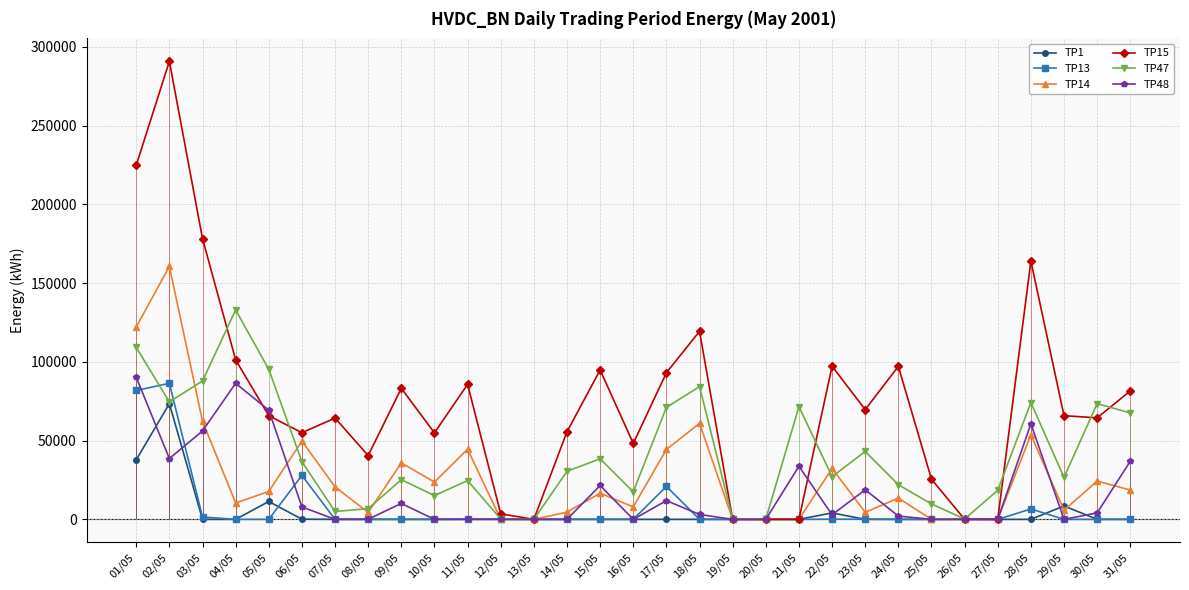

Reading left to right, what are all the values shown in this chart?

TP1: 37800	73450	0	0	11350	100	0	0	0	0	0	0	0	0	0	0	0	0	0	0	0	4100	0	0	0	0	0	0	8500	0	0
TP13: 81800	86350	1500	0	0	27900	0	0	0	0	0	0	0	0	0	0	20900	0	0	0	0	100	100	0	0	0	0	6600	0	0	0
TP14: 122150	160550	62300	10400	17700	49700	20600	4400	35800	23700	44500	0	0	4600	16600	7900	44400	60900	0	0	0	32300	4500	13500	0	0	0	53700	5800	24300	18600
TP15: 224750	290750	178250	101250	65800	55000	64300	40500	83200	54900	85700	3500	0	55600	94800	48200	93050	119350	0	0	0	97200	69700	97100	25500	0	0	164000	65800	64450	81500
TP47: 109150	74550	87850	132950	95200	36600	5000	6800	25200	15100	24600	200	0	30500	38450	17500	71050	84300	200	100	71550	27100	43100	22000	9800	200	18500	74150	26600	73500	67500
TP48: 90200	38600	56100	86350	69300	7900	0	100	10100	0	100	100	0	0	21500	0	11900	3100	0	0	33700	2900	18800	2100	0	100	0	60650	0	4100	36900